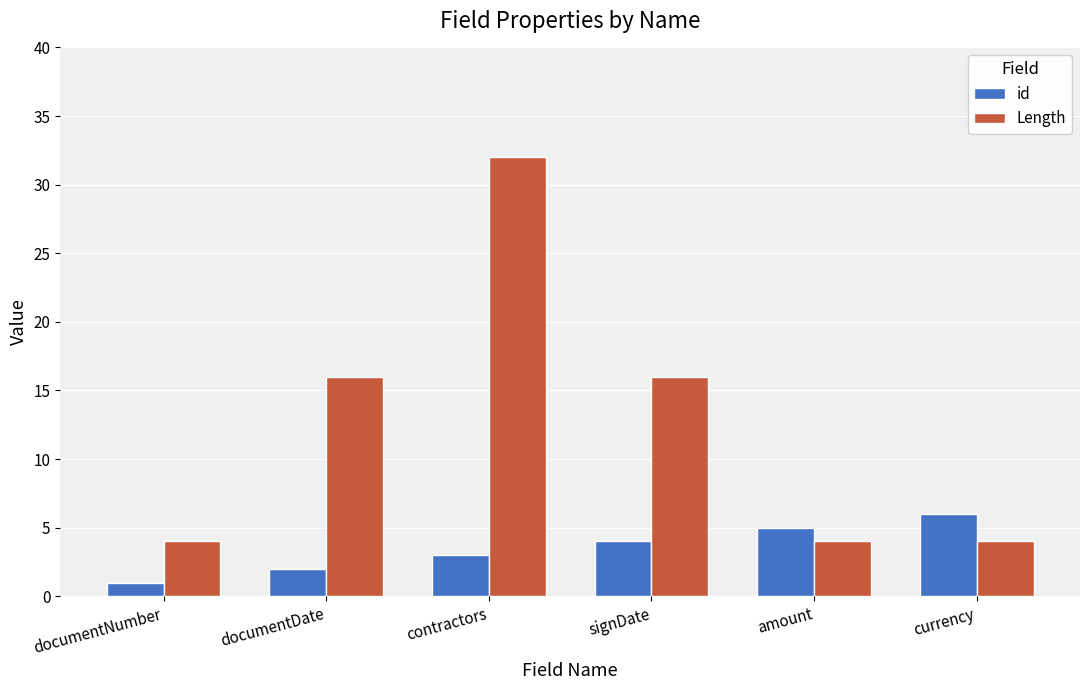

What is the approximate value of id at amount?

5